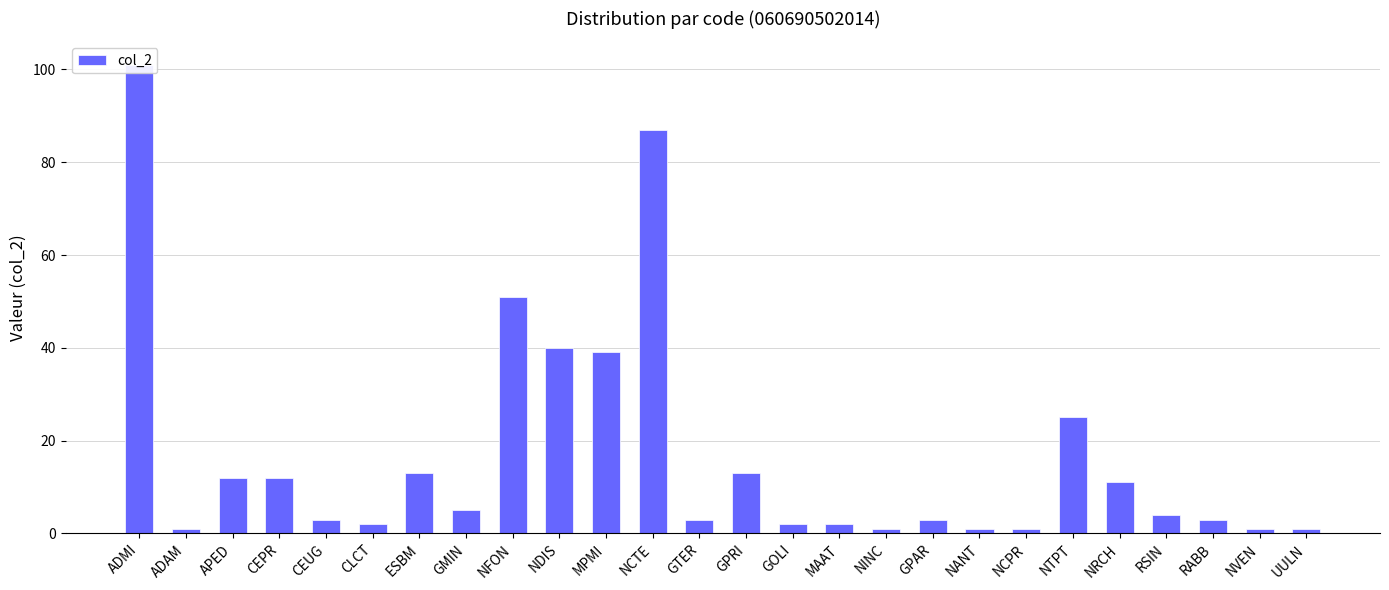

The chart shows a value of 1 at NINC. True or false?

False